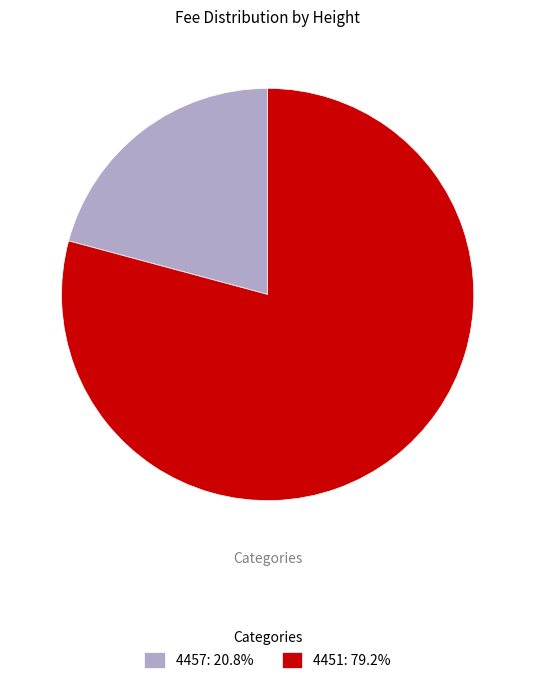

Approximately how many times larger is the value at 4451 compared to 4457?

3.8